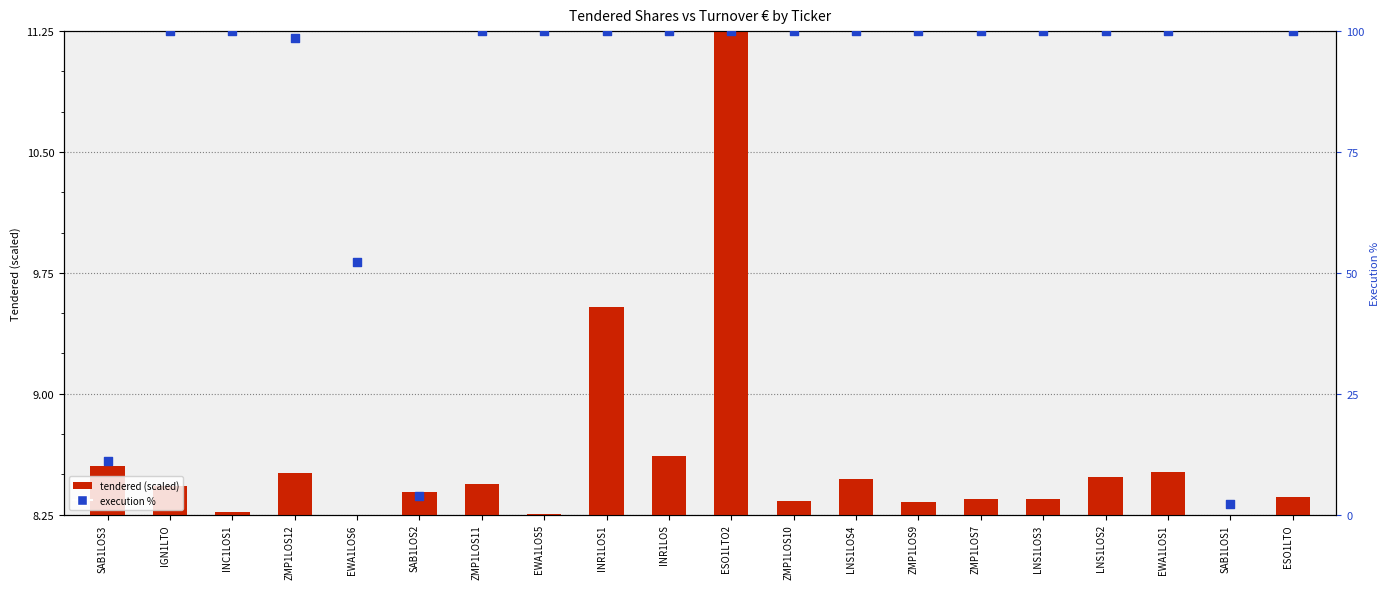

Which series has the widest spread of Y values?

execution %